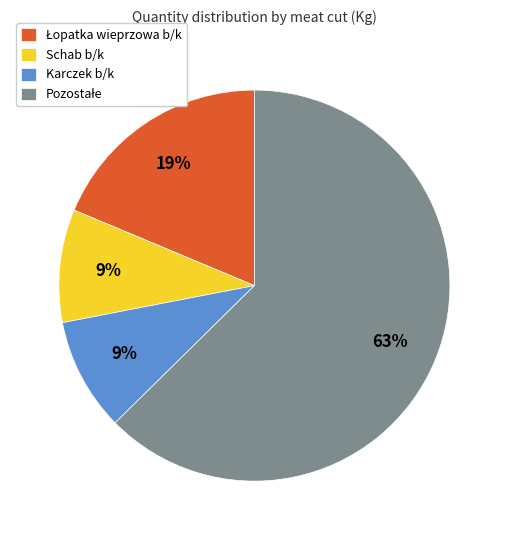

Is there any slice that represents more than half of the pie?

Yes